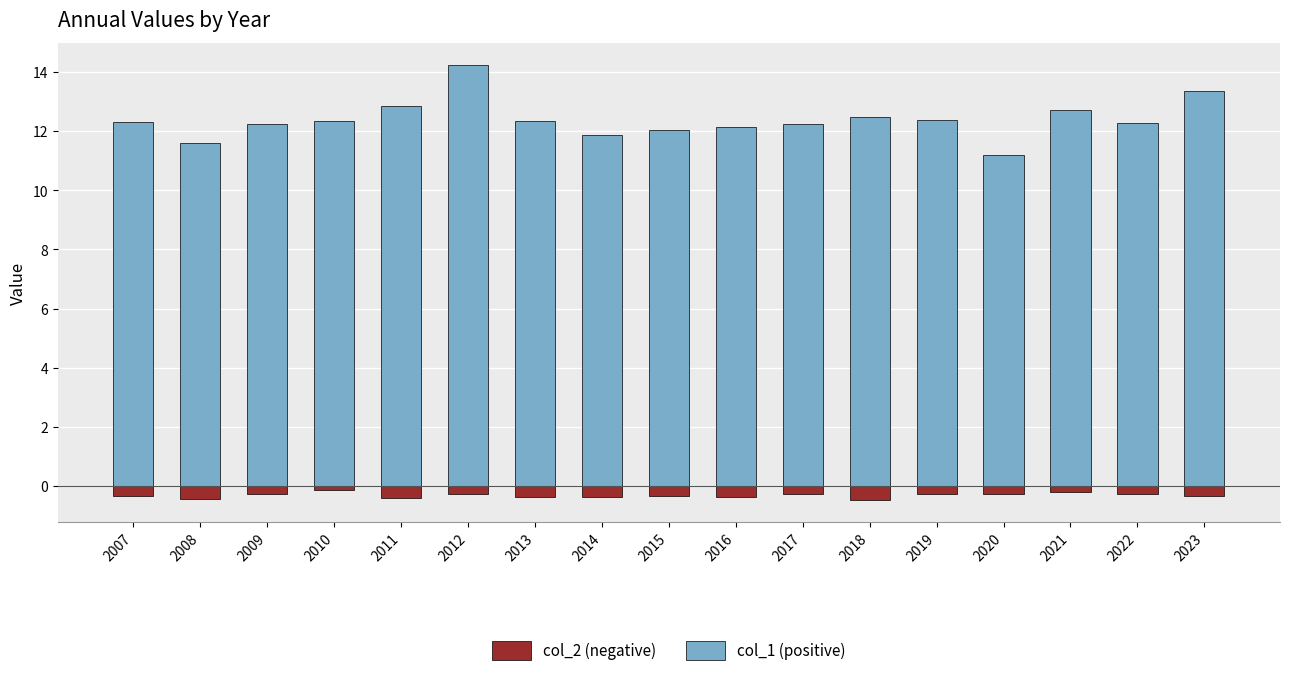

What is the difference between the maximum and minimum values in the col_1 series?

3.1